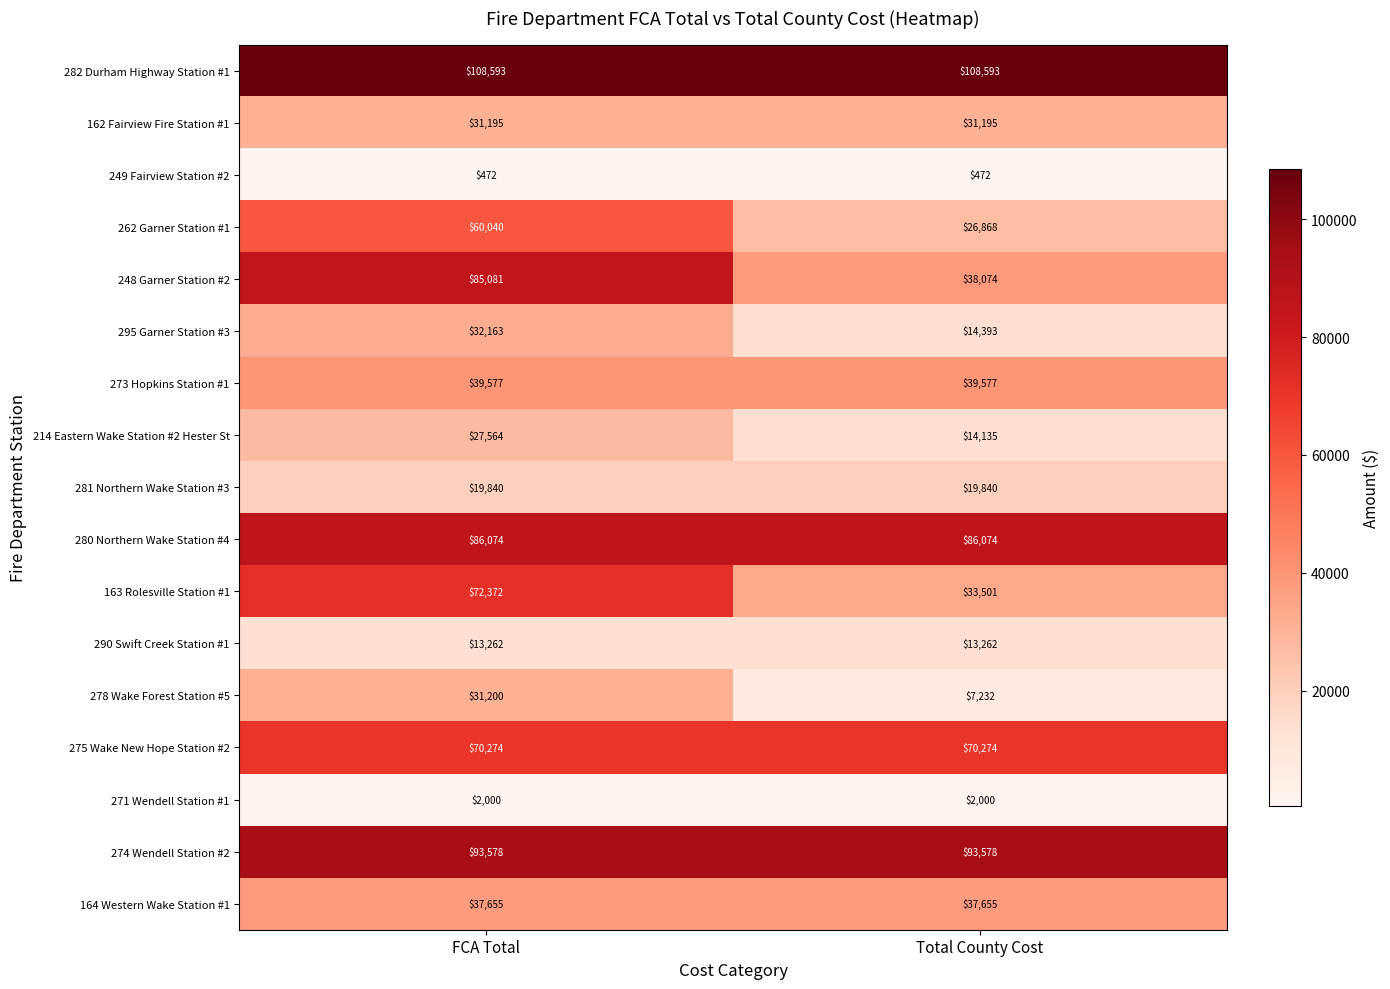

Rank the series at Total County Cost from highest to lowest value.

282 Durham Highway Station #1, 274 Wendell Station #2, 280 Northern Wake Station #4, 275 Wake New Hope Station #2, 273 Hopkins Station #1, 248 Garner Station #2, 164 Western Wake Station #1, 163 Rolesville Station #1, 162 Fairview Fire Station #1, 262 Garner Station #1, 281 Northern Wake Station #3, 295 Garner Station #3, 214 Eastern Wake Station #2 Hester St, 290 Swift Creek Station #1, 278 Wake Forest Station #5, 271 Wendell Station #1, 249 Fairview Station #2